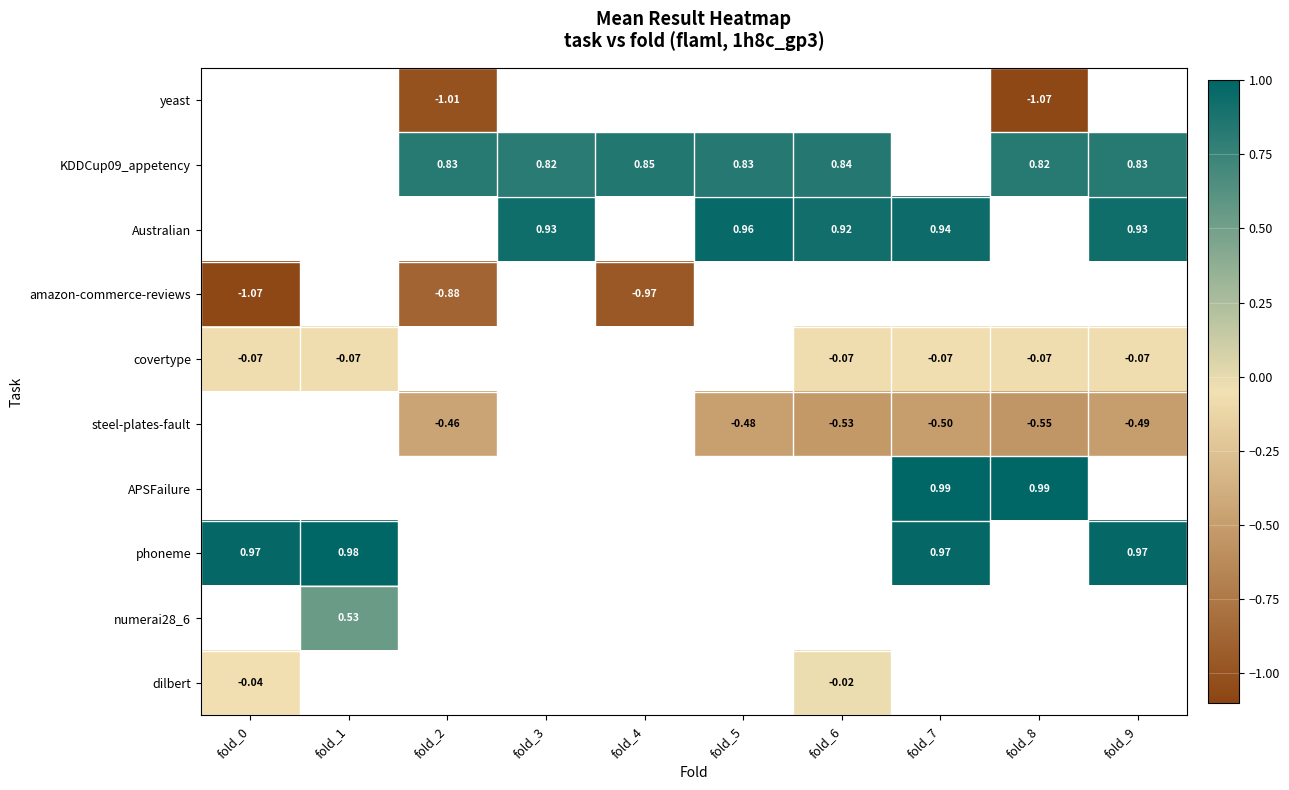

What is the smallest value displayed?

-1.1